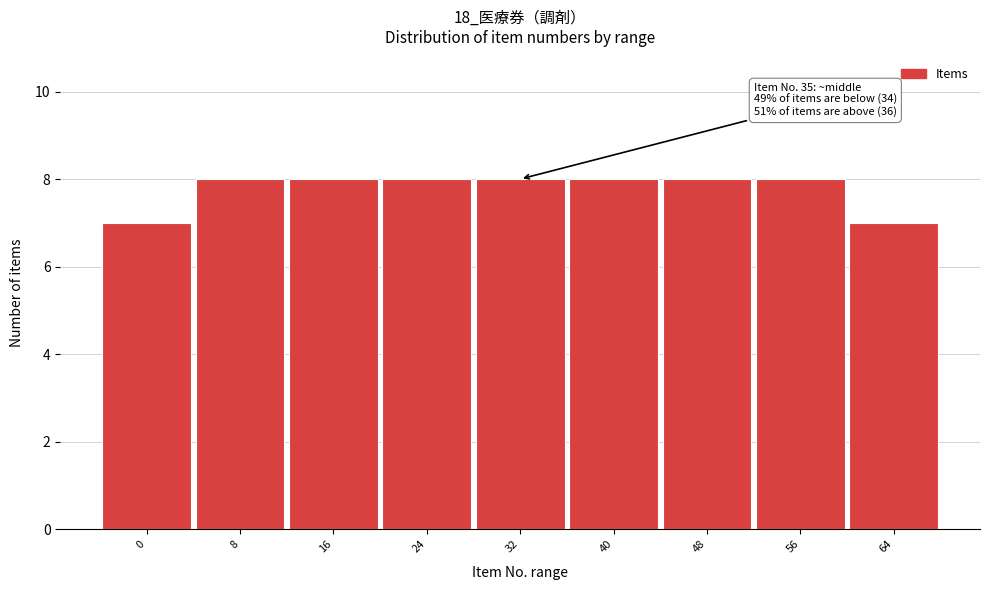

Reading left to right, what are all the values shown in this chart?

0=7	8=8	16=8	24=8	32=8	40=8	48=8	56=8	64=7